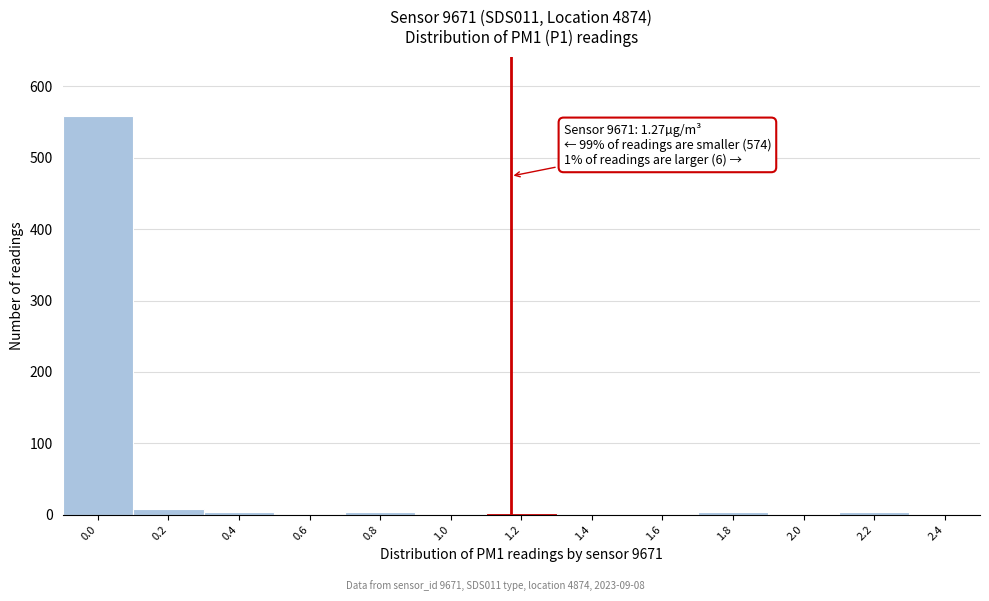

What is the sum of all values?

580